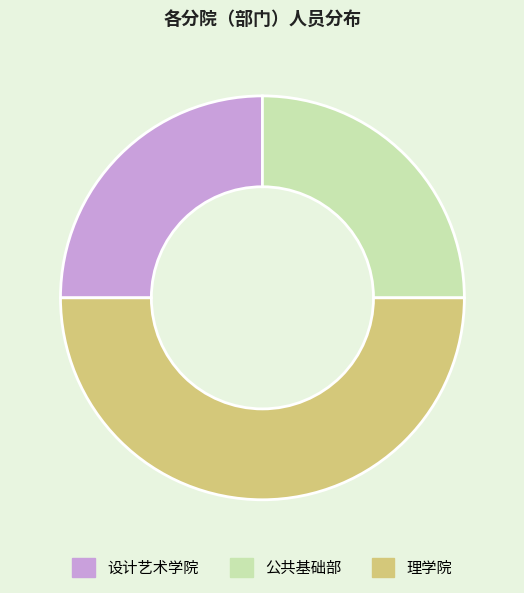

Count the number of slices in the pie.

3